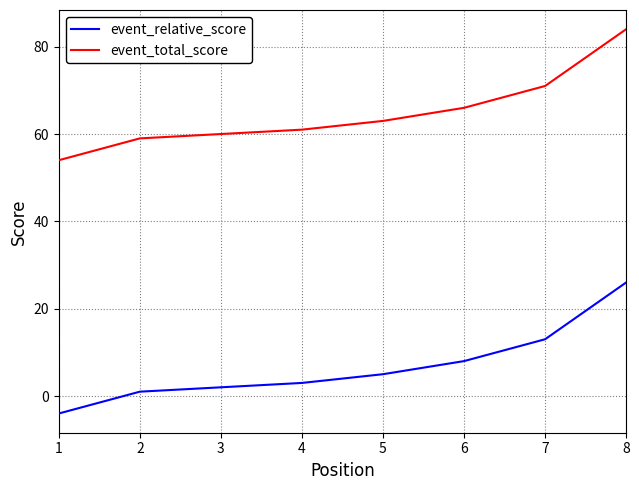

True or false: event_total_score and event_relative_score cross at least once.

False